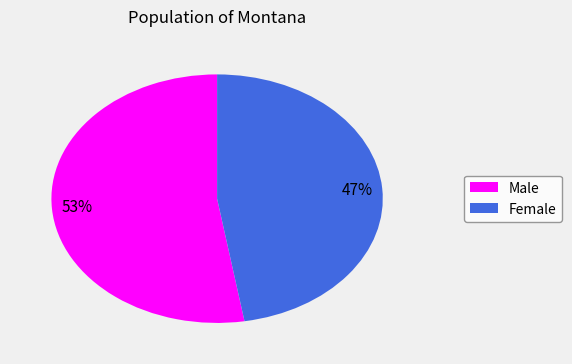

Does Female account for over 50% of the chart?

No